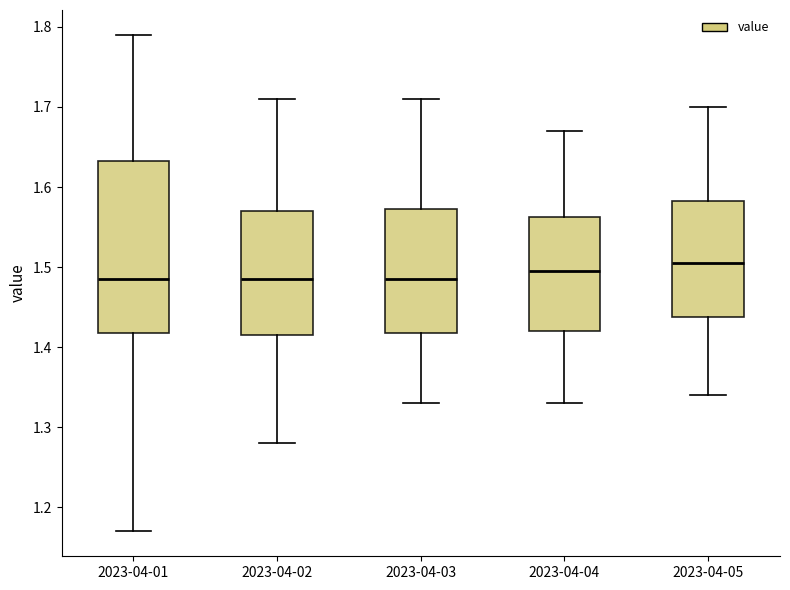

Comparing the boxes themselves (not the whiskers), which one is the tallest?

2023-04-01